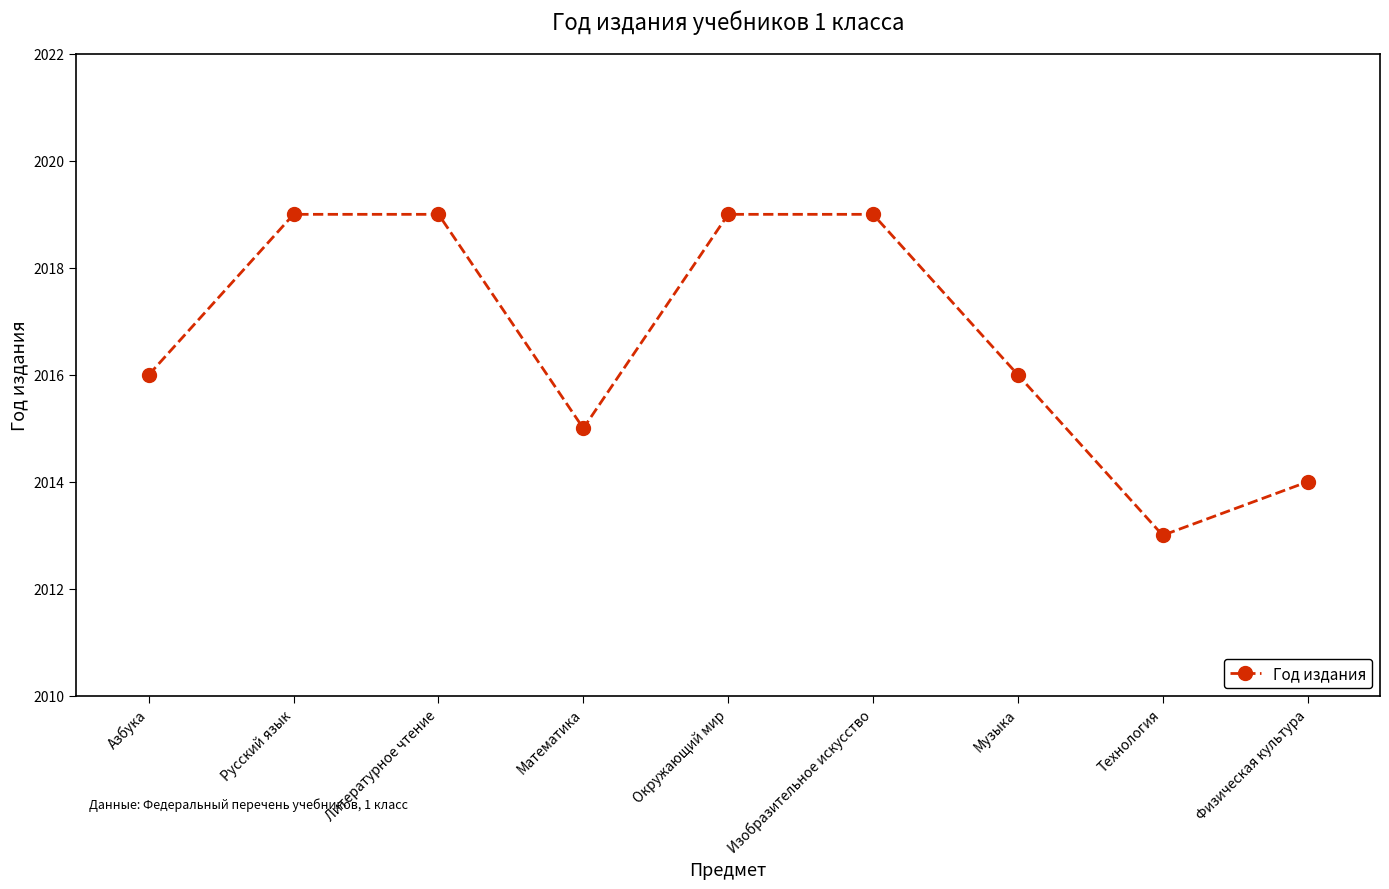

Approximately how many times larger is the value at Музыка compared to Изобразительное искусство?

1.0